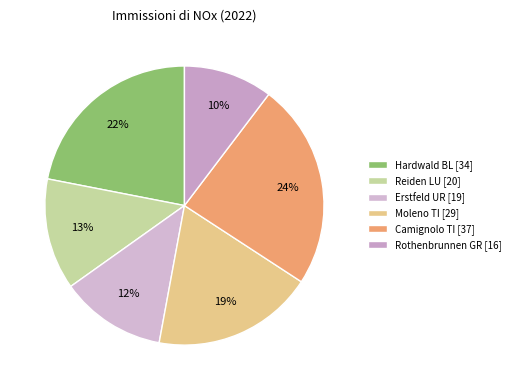

Is there a majority slice in this chart?

No